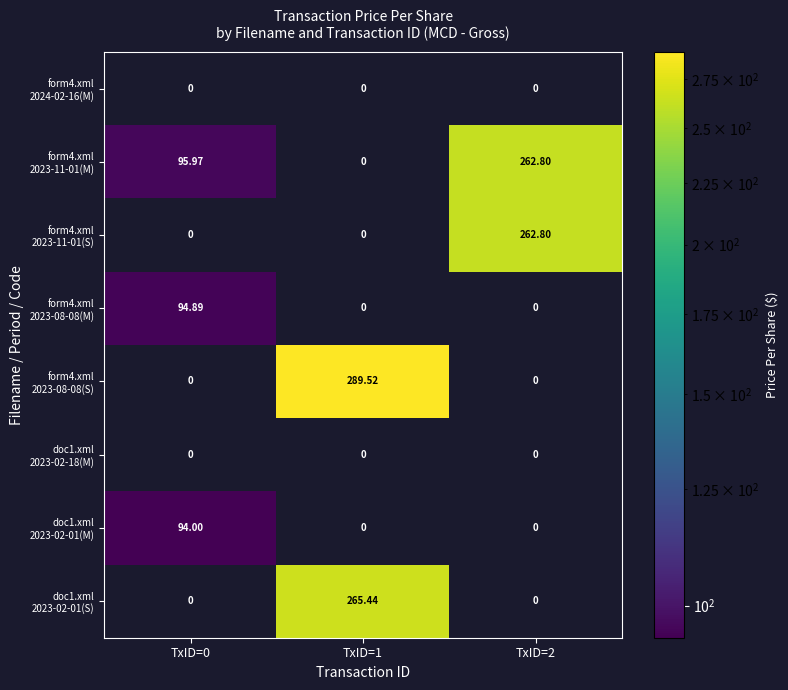

The value of form4.xml 2023-11-01(M) at TxID=2 is 70.9. True or false?

False